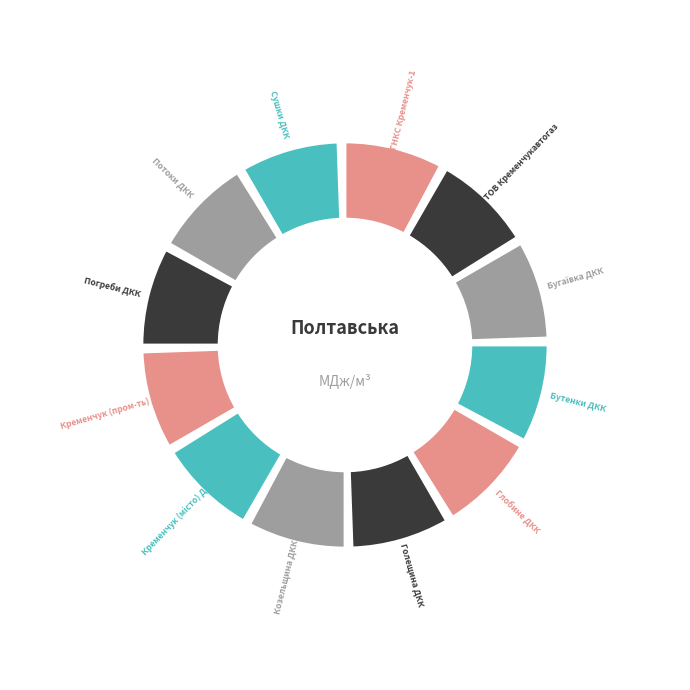

How many slices are in this pie chart?

12